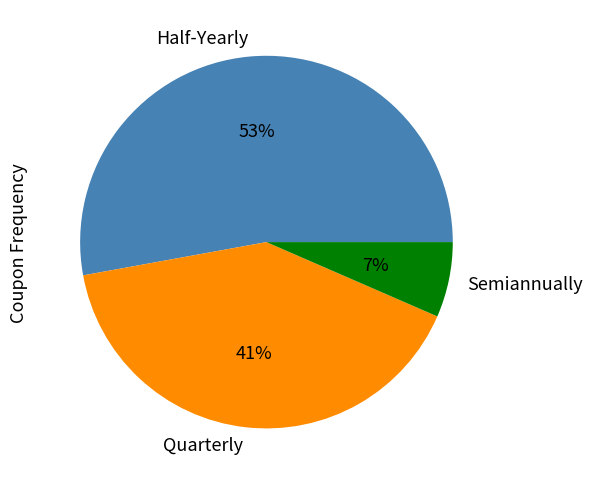

True or false: Half-Yearly accounts for 38% of the total.

False